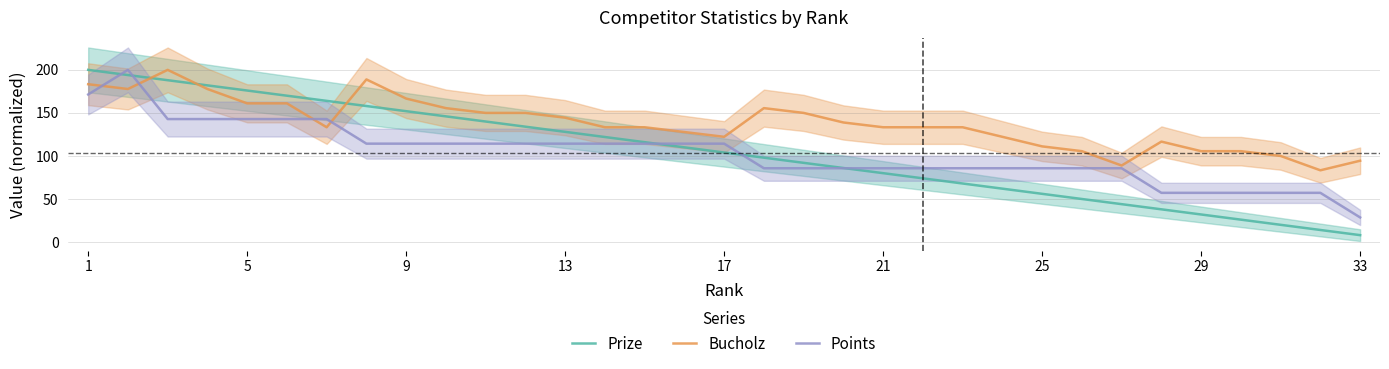

At how many categories does at least one series exceed 167?

7